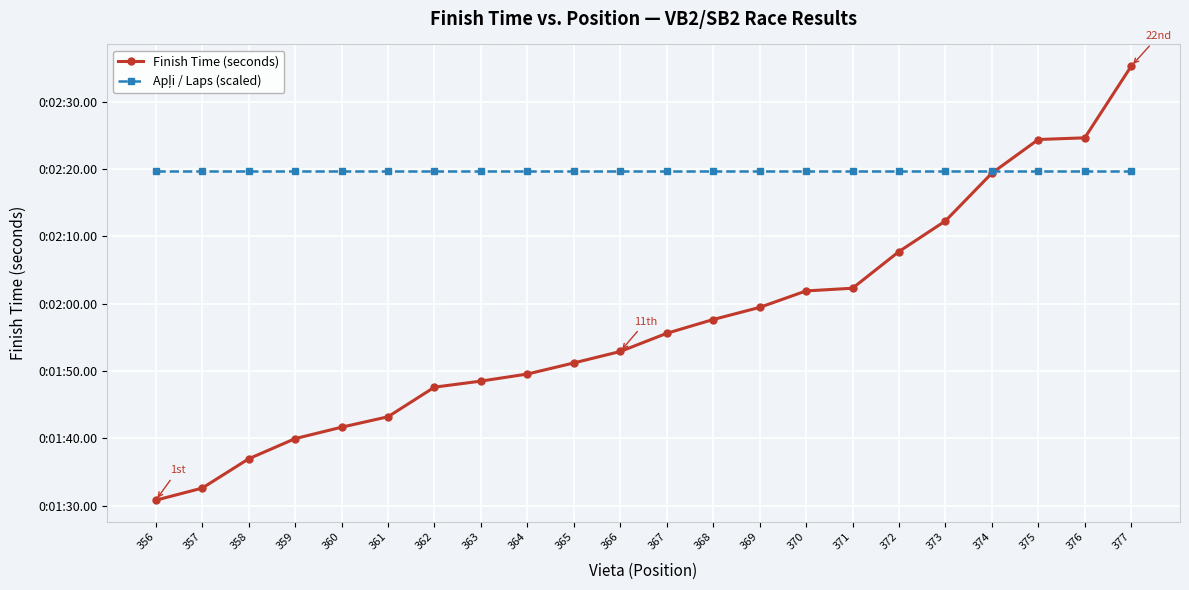

What is the greatest value displayed?

155.3